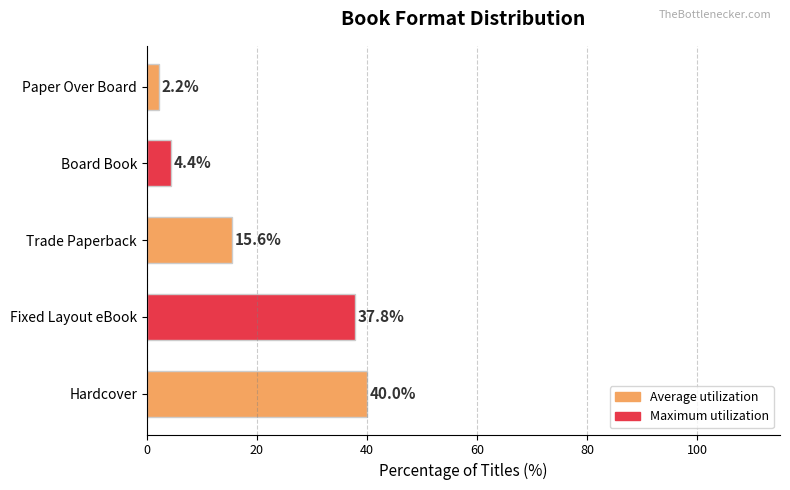

How many categories are shown in the chart?

5